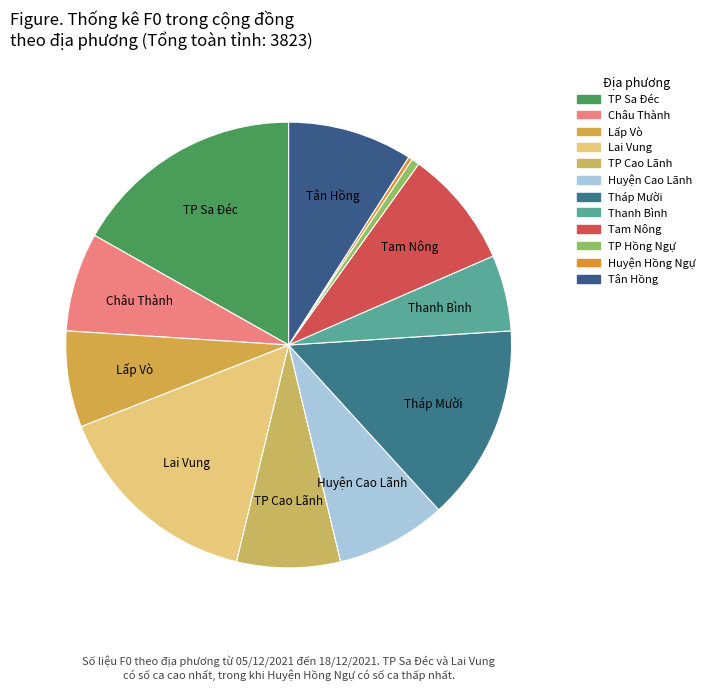

Which category has the smallest portion of the pie?

Huyện Hồng Ngự